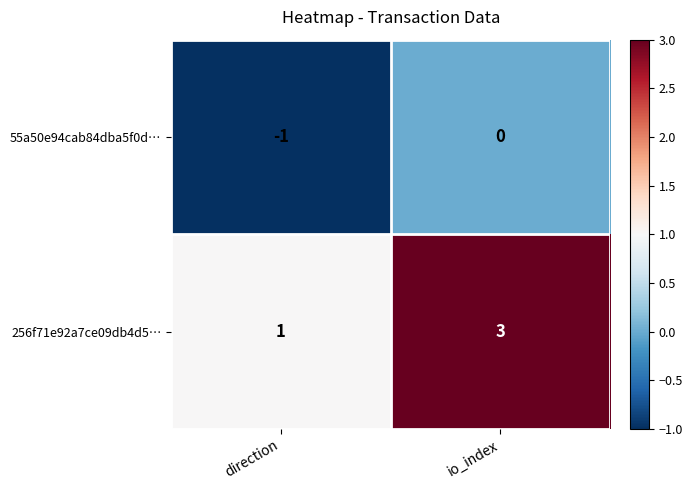

At io_index, list the series in order from smallest to largest.

55a50e94cab84dba5f0d…, 256f71e92a7ce09db4d5…